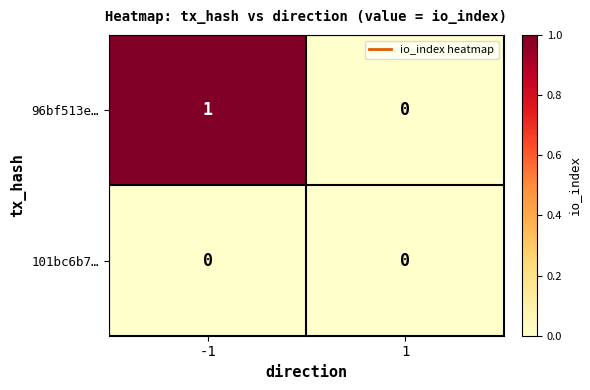

True or false: 96bf513e… has a value of 1 at 1.

False